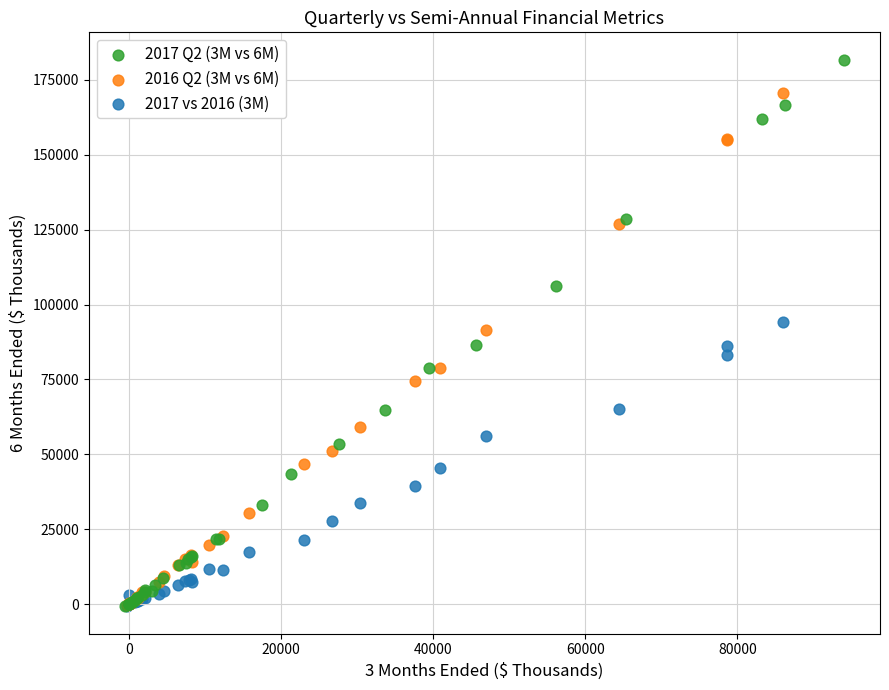

Which series has the widest spread of Y values?

2017 Q2 (3M vs 6M)